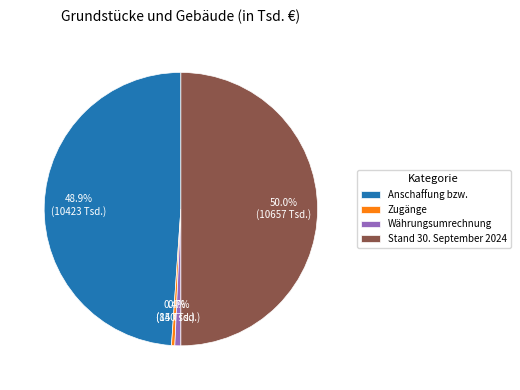

Combined, what portion of the pie is Währungsumrechnung and Anschaffung bzw.?

49.6%